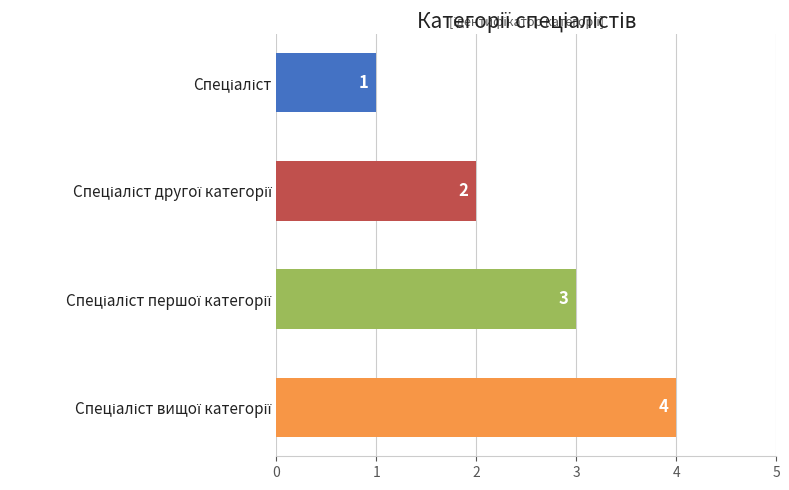

What is the difference between the maximum and minimum values?

3